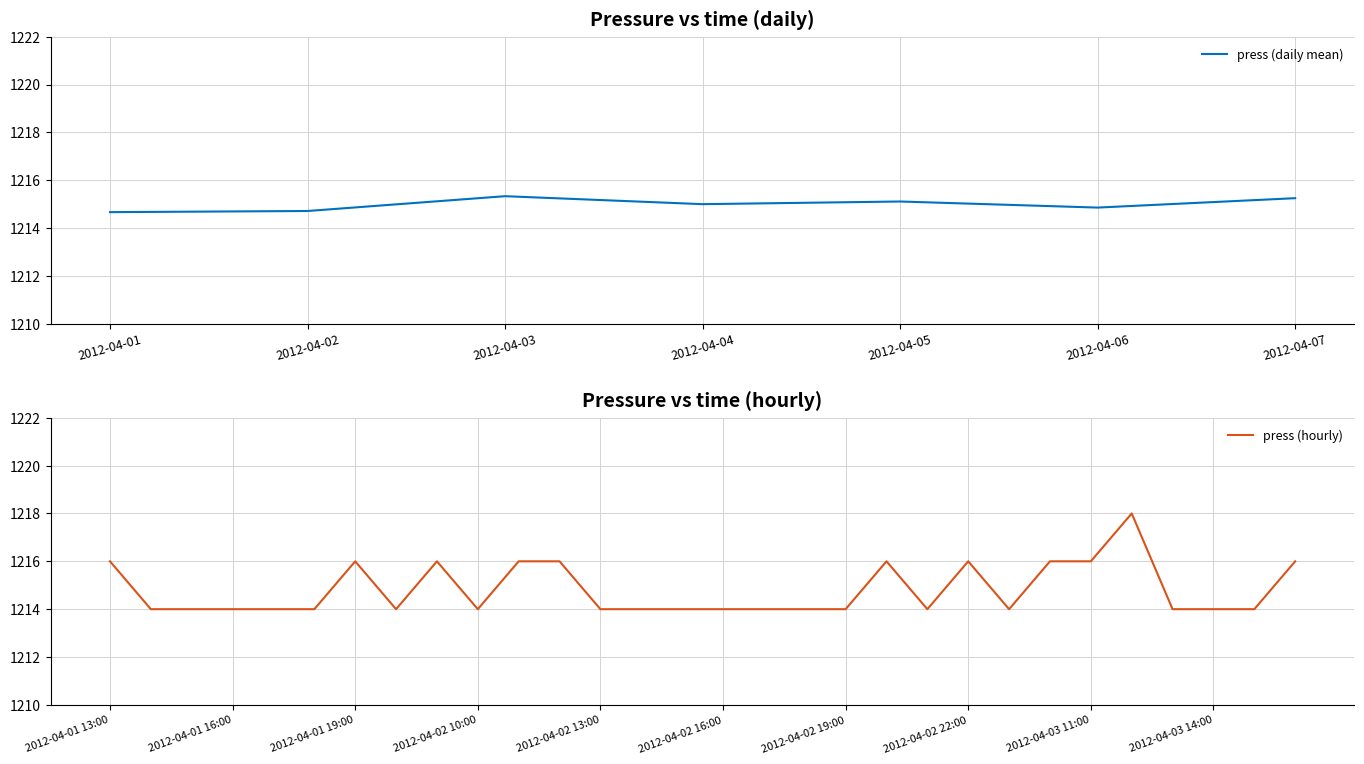

Reading right to left, what are all the values shown in this chart?

1216	1214	1214	1214	1218	1216	1216	1214	1216	1214	1216	1214	1214	1214	1214	1214	1214	1214	1216	1216	1214	1216	1214	1216	1214	1214	1214	1214	1214	1216